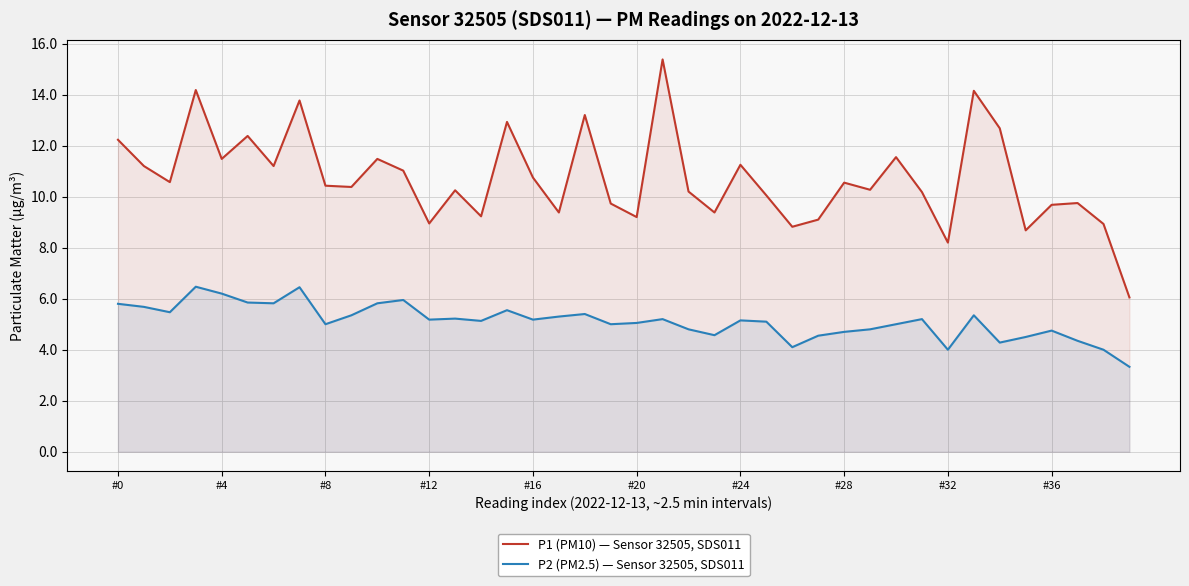

Reading right to left, list all the values displayed in this chart.

P1 (PM10) — Sensor 32505, SDS011: 6.0	8.9	9.8	9.7	8.7	12.7	14.2	8.2	10.2	11.6	10.3	10.6	9.1	8.8	10.1	11.2	9.4	10.2	15.4	9.2	9.7	13.2	9.4	10.8	12.9	9.2	10.2	8.9	11.0	11.5	10.4	10.4	13.8	11.2	12.4	11.5	14.2	10.6	11.2	12.2
P2 (PM2.5) — Sensor 32505, SDS011: 3.3	4.0	4.3	4.8	4.5	4.3	5.3	4.0	5.2	5.0	4.8	4.7	4.5	4.1	5.1	5.2	4.6	4.8	5.2	5.0	5.0	5.4	5.3	5.2	5.5	5.1	5.2	5.2	6.0	5.8	5.3	5.0	6.5	5.8	5.8	6.2	6.5	5.5	5.7	5.8